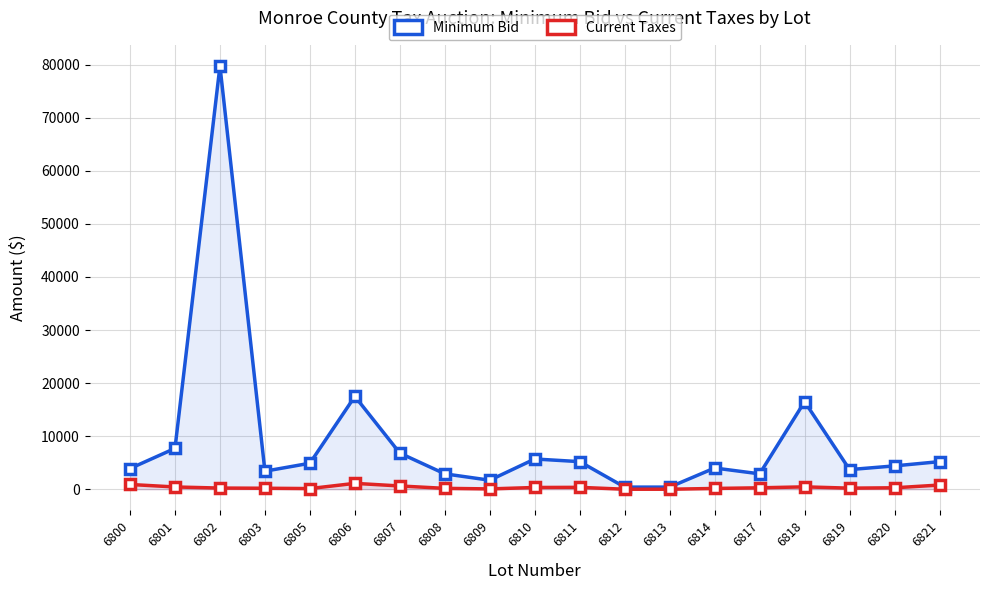

At how many categories does at least one series exceed 34087?

1